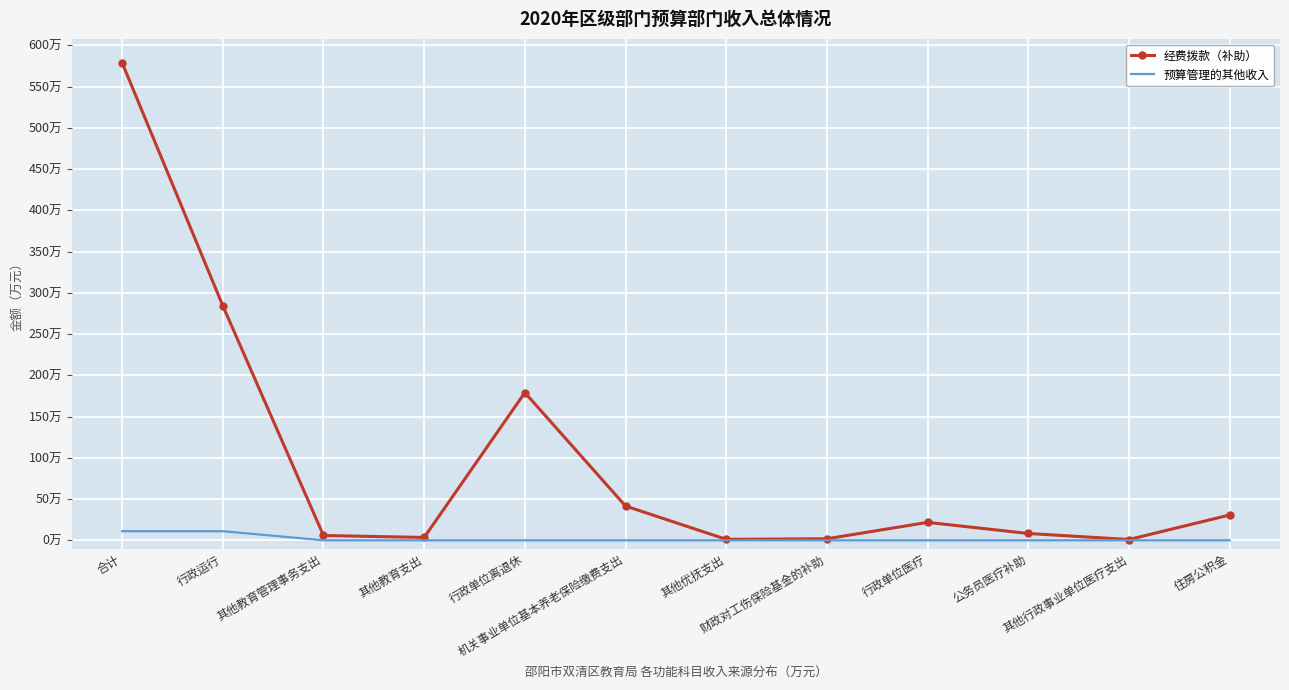

What is the average value of the 预算管理的其他收入 series?

1.8